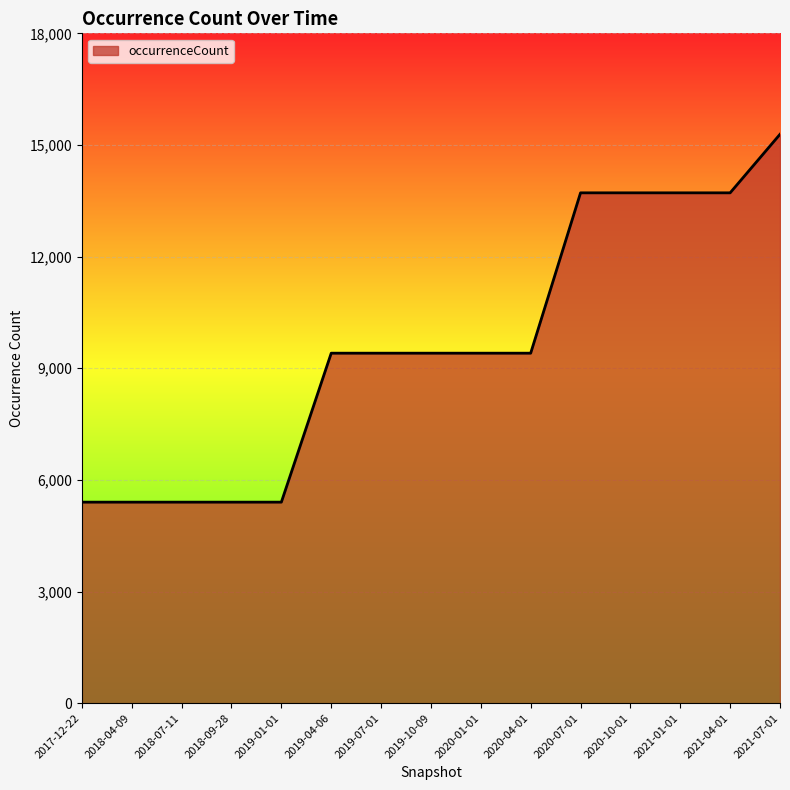

Between 2019-10-09 and 2018-07-11, which is larger?

2019-10-09